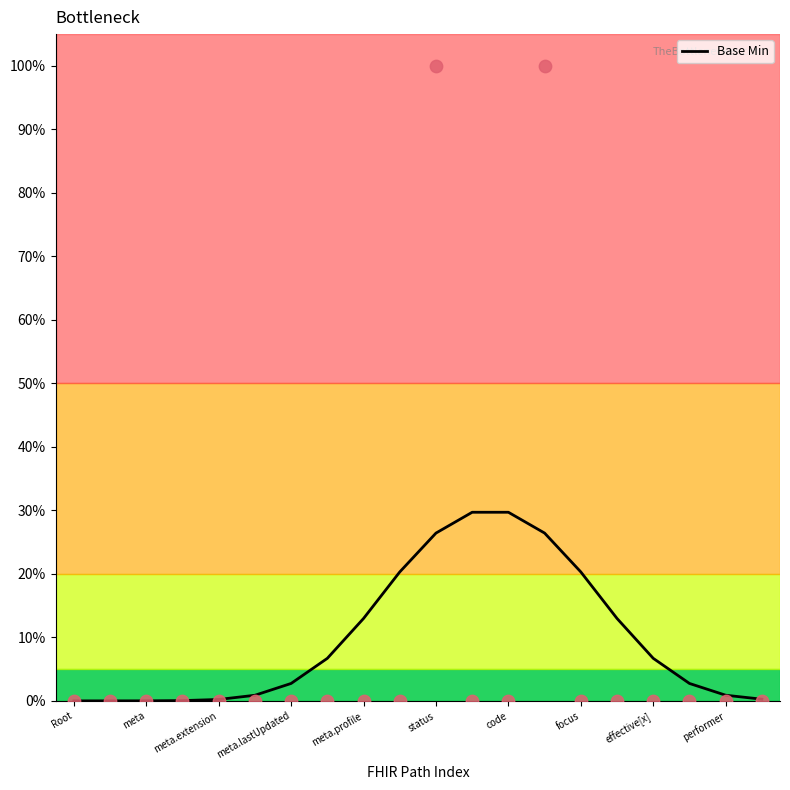

Which has a higher value, meta.lastUpdated or focus?

focus